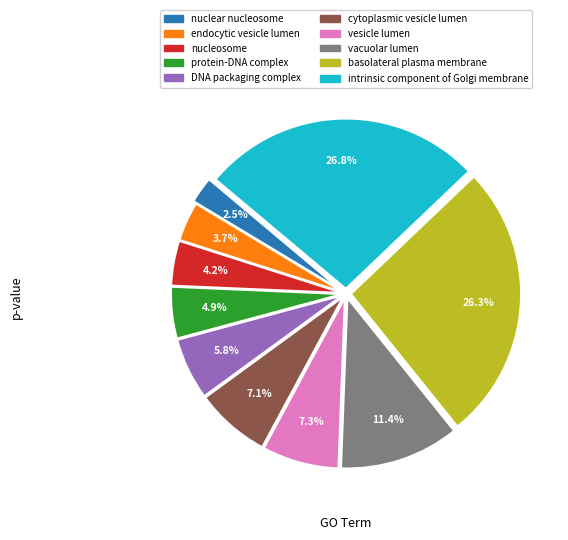

True or false: vesicle lumen accounts for 7% of the total.

True